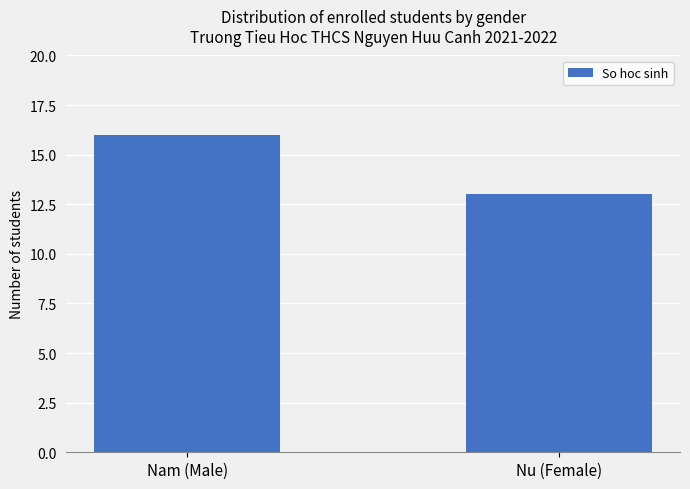

List the labels in order of value, largest first.

Nam (Male), Nu (Female)